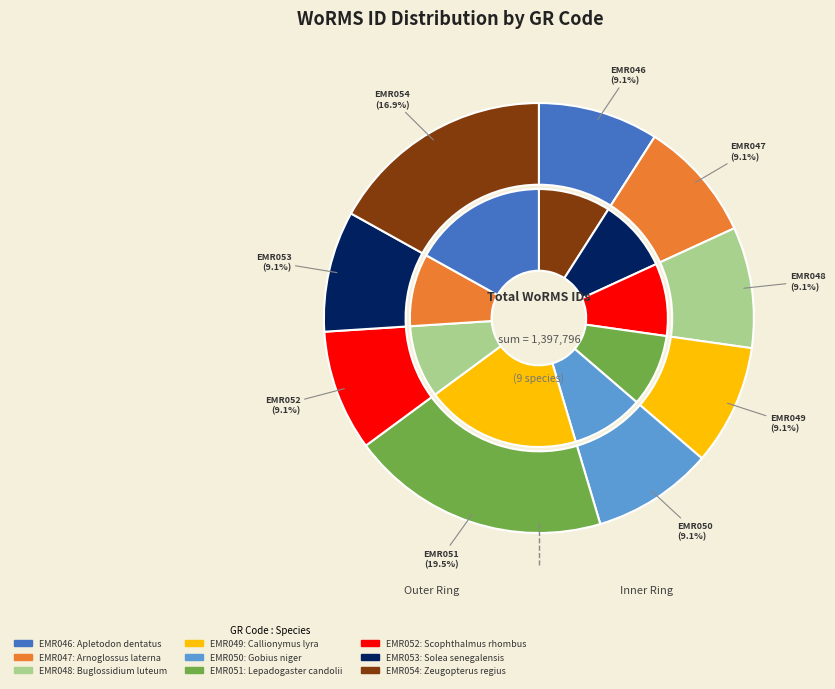

Which category has the smallest portion of the pie?

EMR046